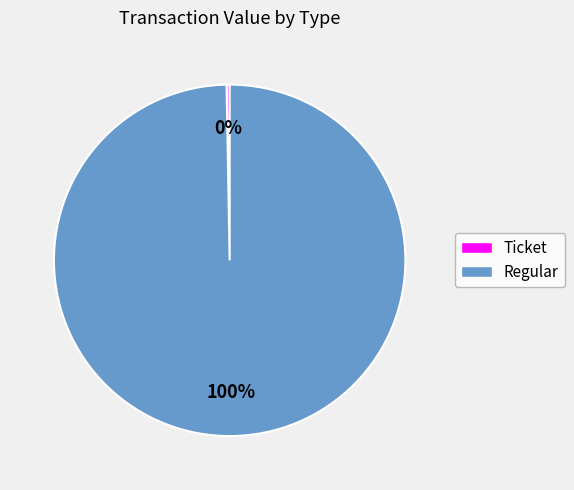

Is the sum of Ticket and Regular greater than half?

Yes